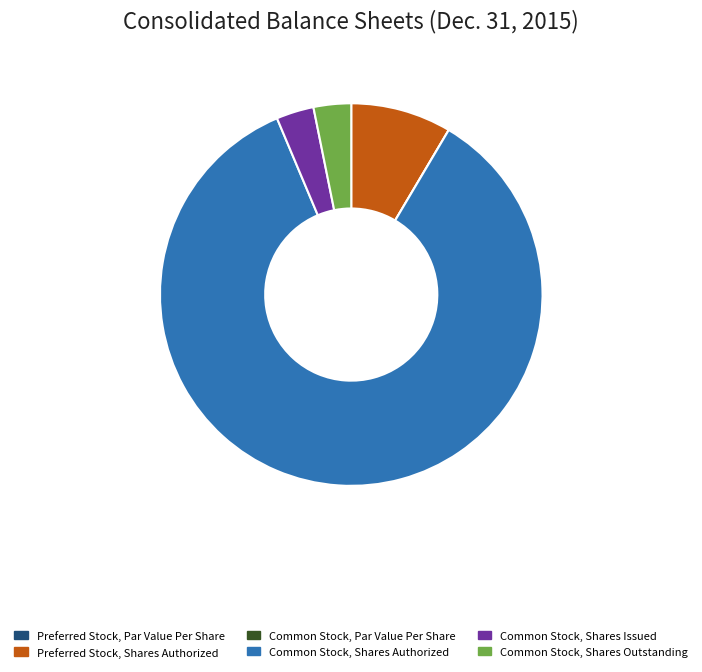

Which slice is the largest?

Common Stock, Shares Authorized